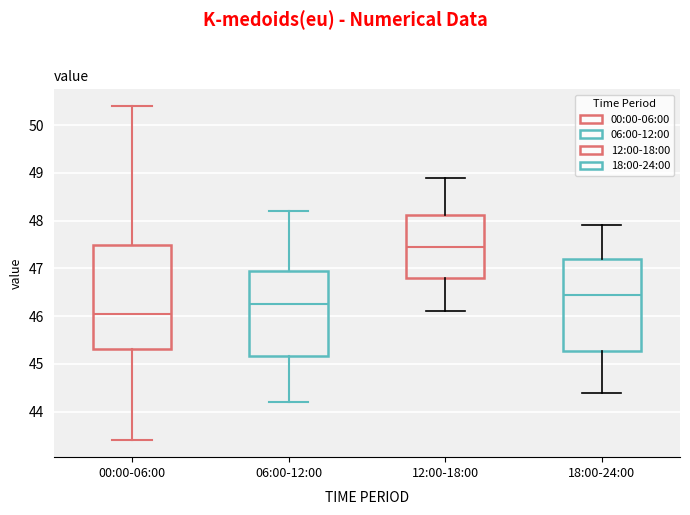

Where does the upper whisker of the box for 12:00-18:00 end on the y-axis? The values are not printed on the chart, so give them approximately, as read against the axis.

48.9